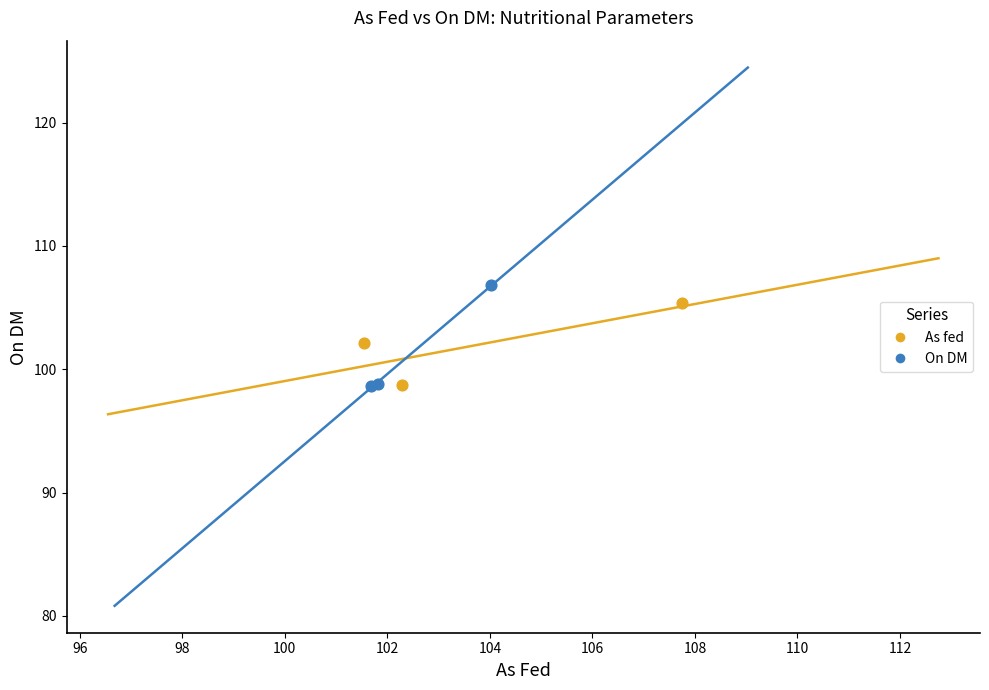

Which series has the widest spread of Y values?

On DM